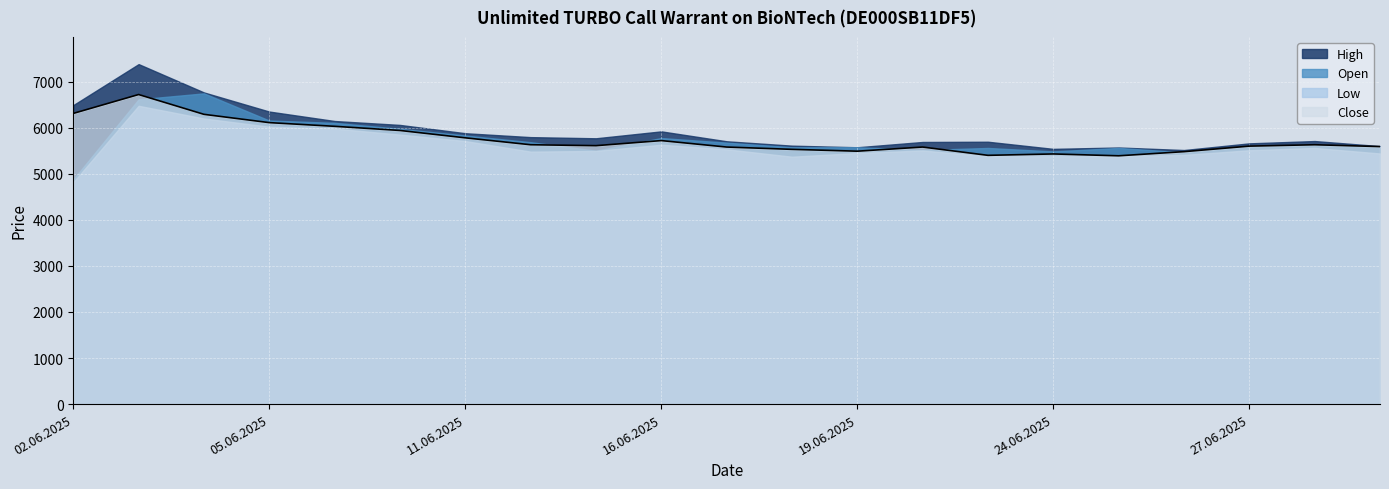

At which category is the sum across all series the highest?

03.06.2025